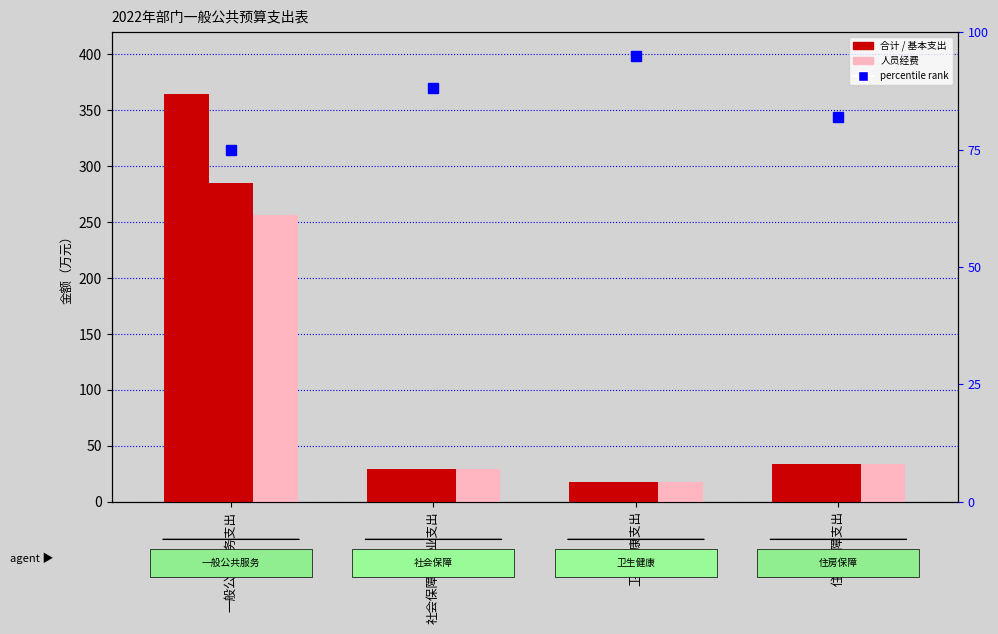

Which series has the widest spread of values?

合计